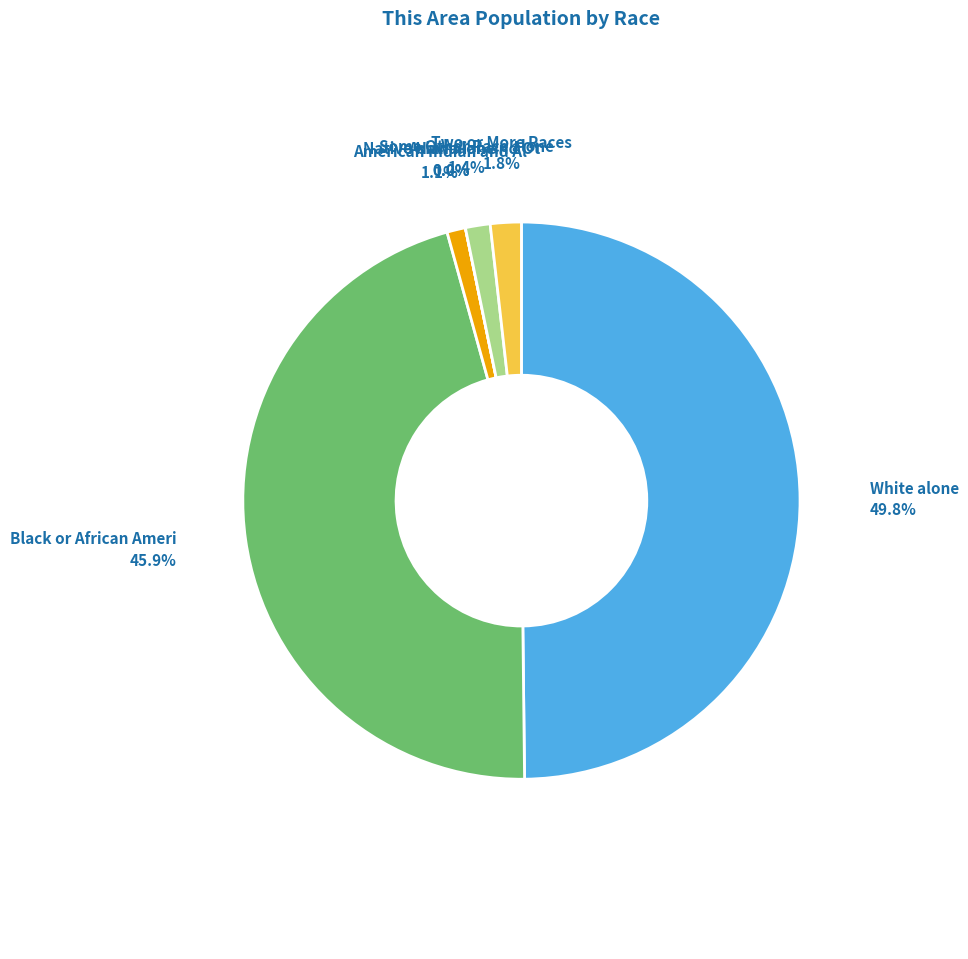

To the nearest percent, what is the average slice percentage?

14%